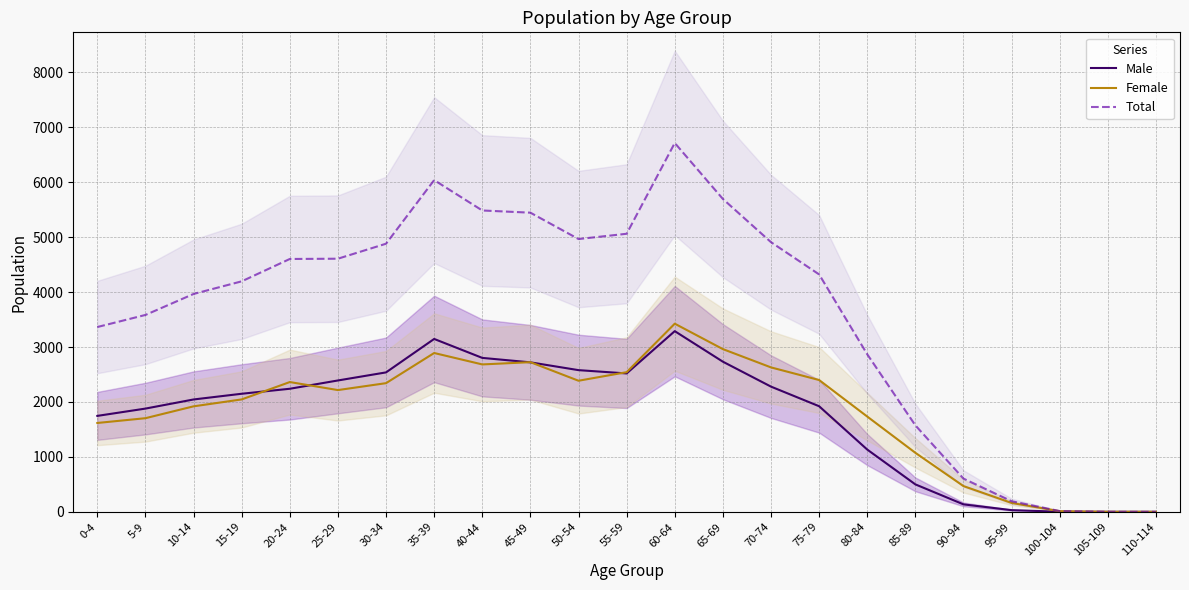

What are all the series names shown in the legend?

Male, Female, Total